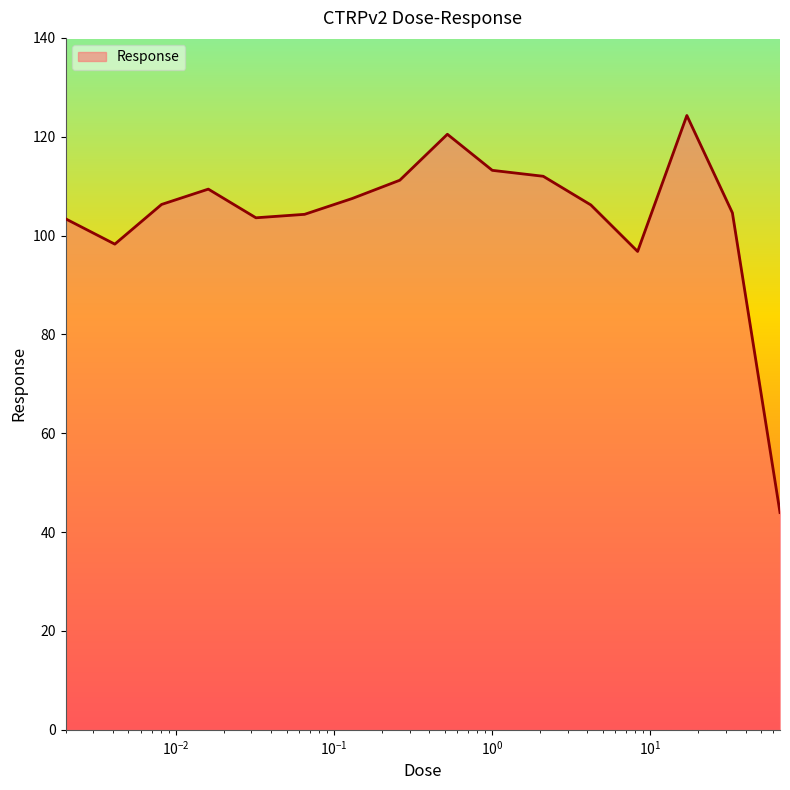

What is the greatest value displayed?

124.3